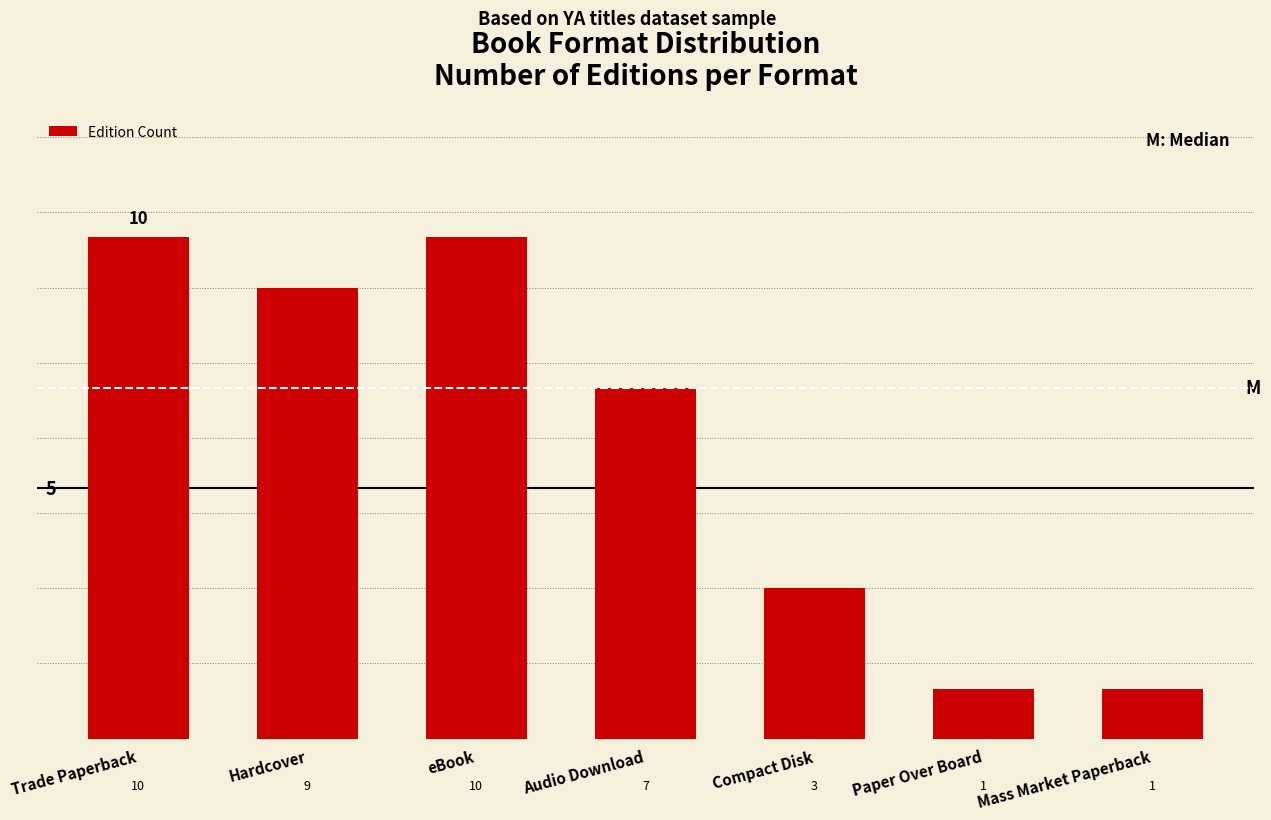

At which label does the data first exceed 7?

Trade Paperback